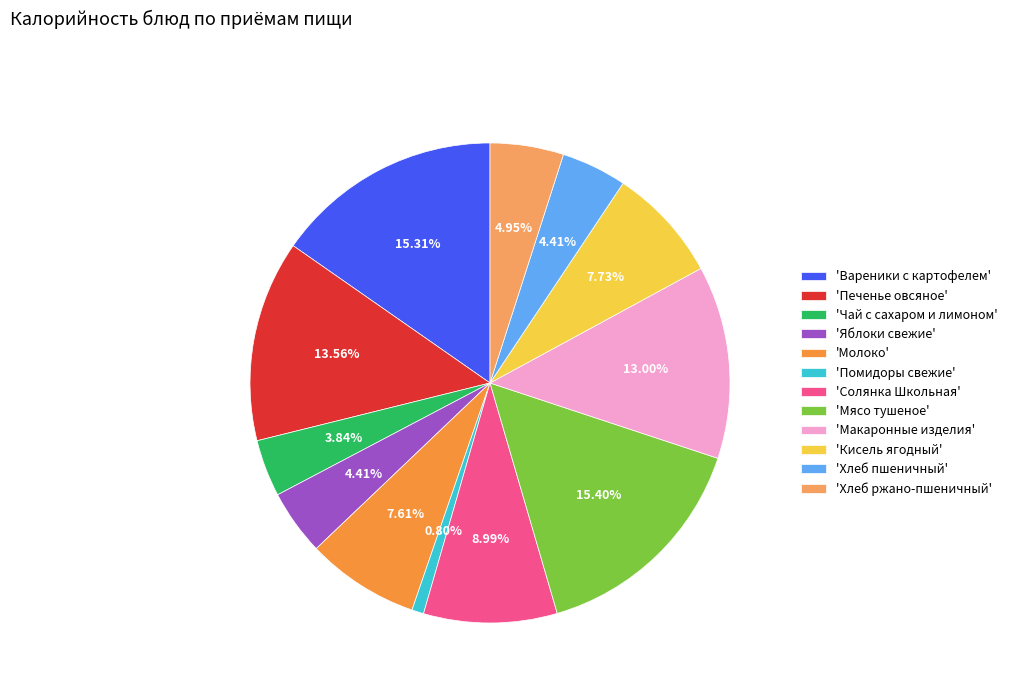

What is the ratio of the value at 'Солянка Школьная' to the value at 'Молоко'?

1.2